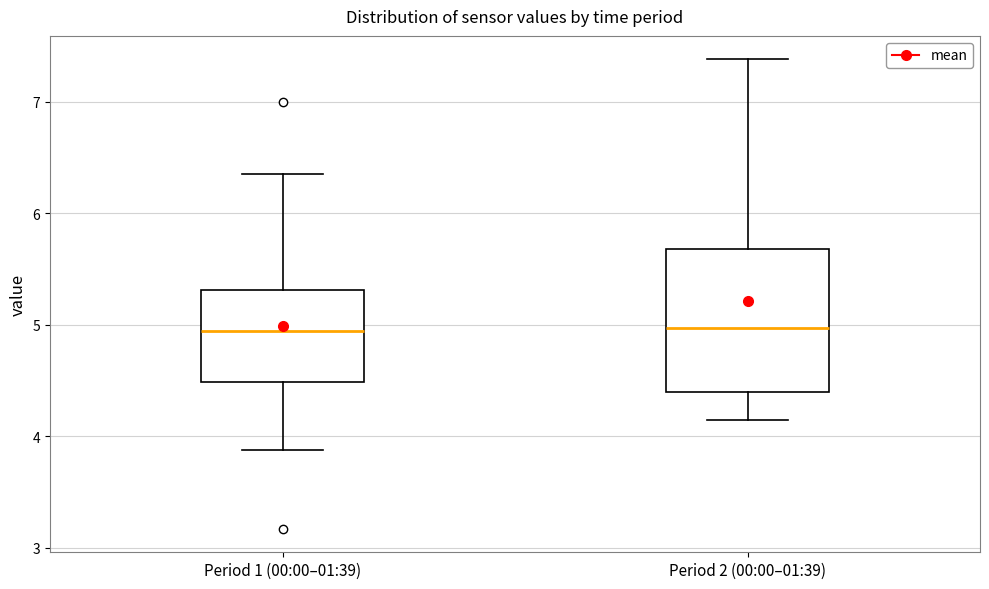

Which box is the tallest, from its lower edge to its upper edge?

Period 2 (00:00–01:39)